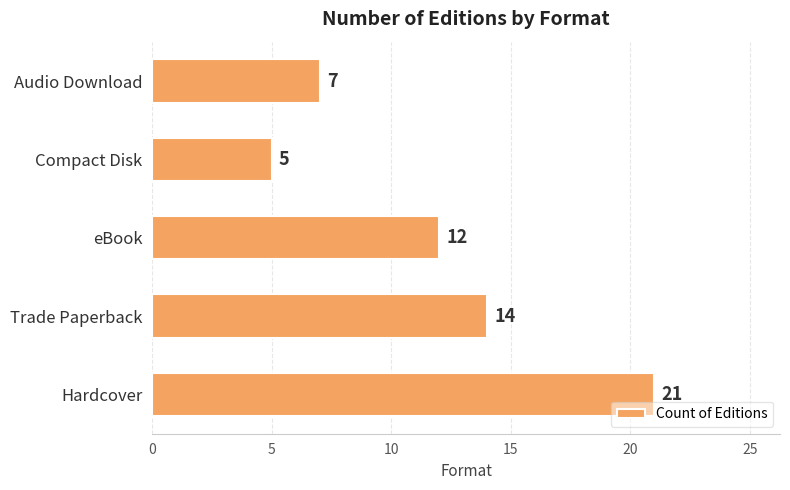

Approximately how many times larger is the value at Trade Paperback compared to Hardcover?

0.7